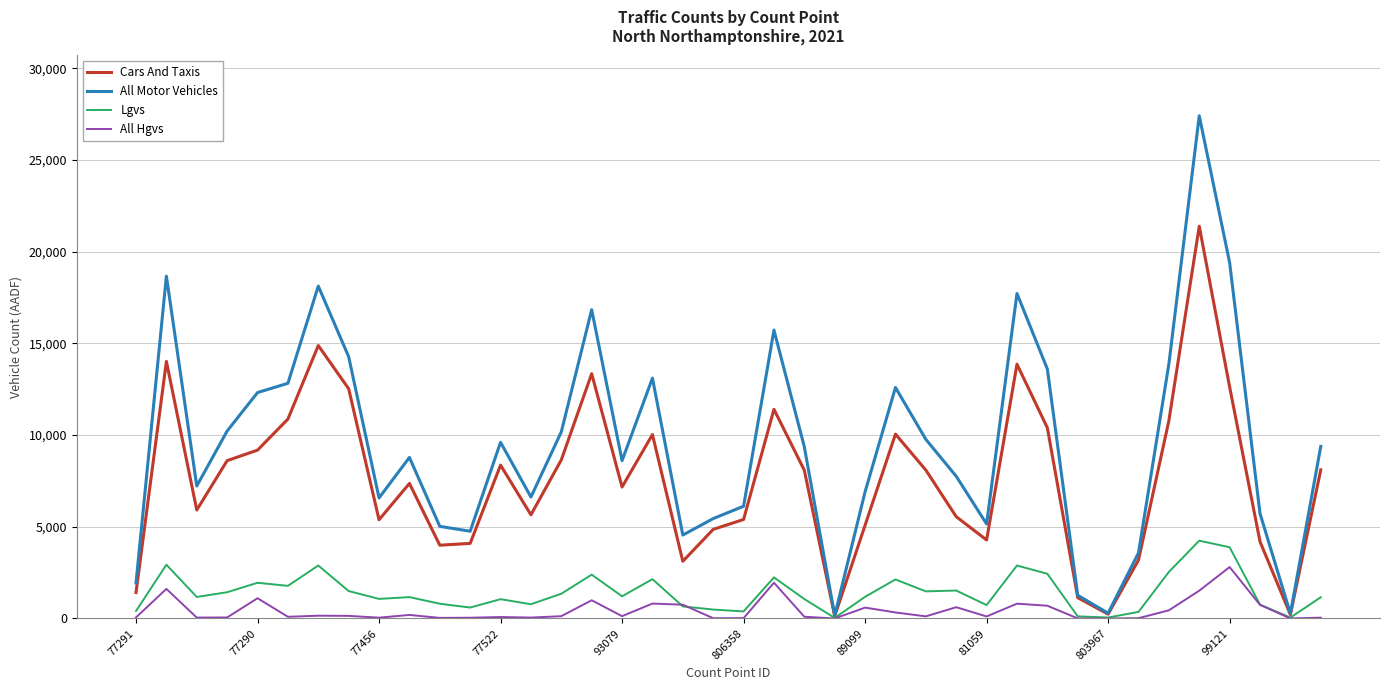

Which series has the largest range (max minus min)?

All Motor Vehicles